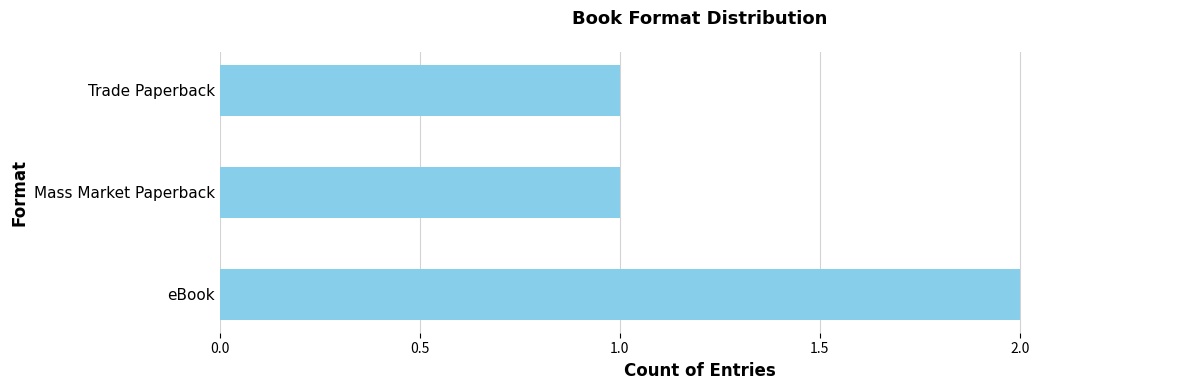

The chart shows a value of 3 at eBook. True or false?

False